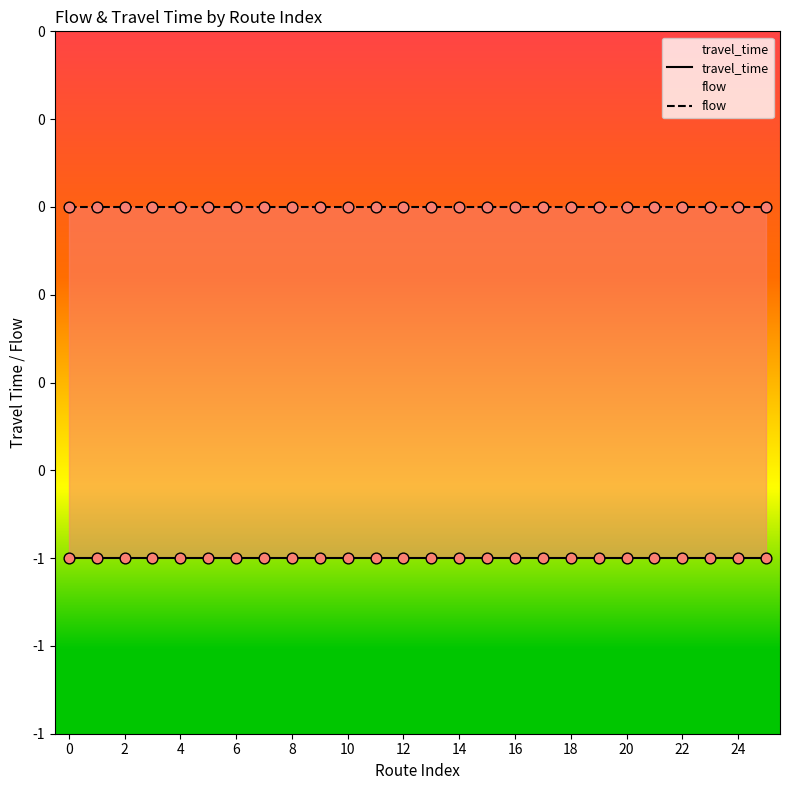

Which series has the largest total across all categories?

flow